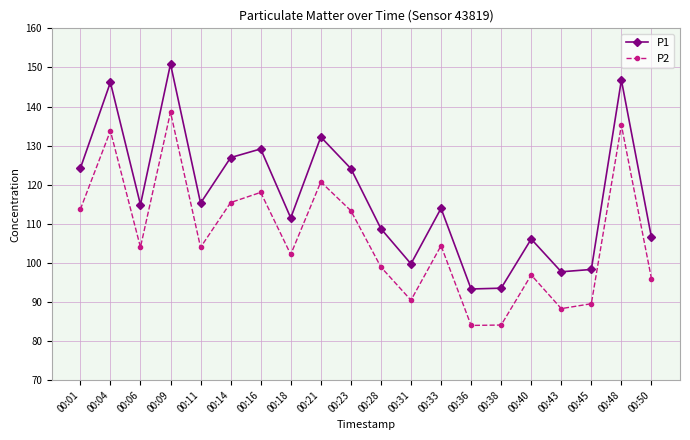

Rank the series by their maximum value, from lowest to highest.

P2, P1